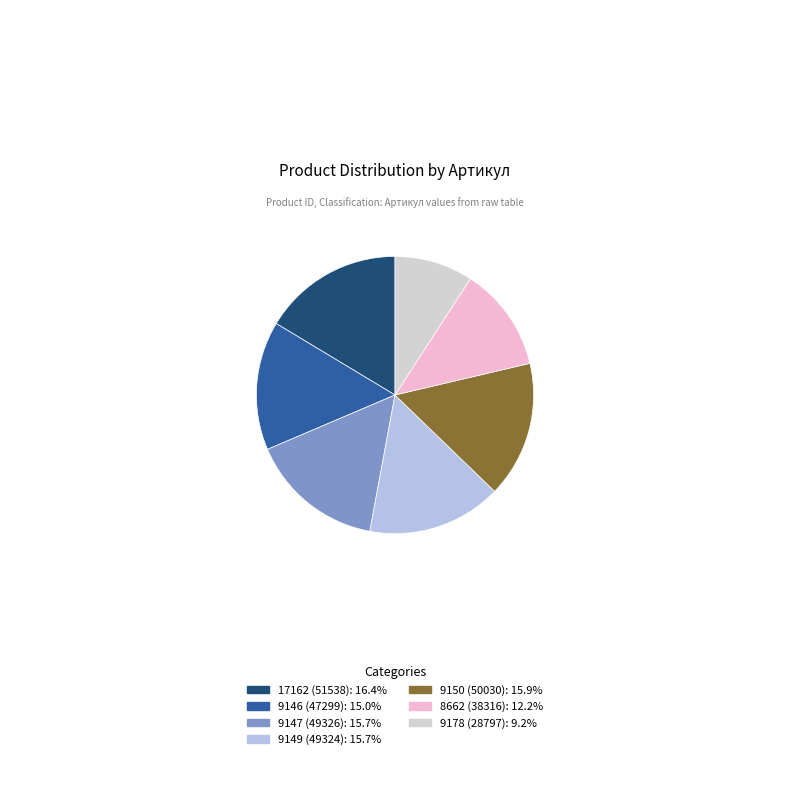

What is the smallest slice in the pie chart?

9178 (28797)